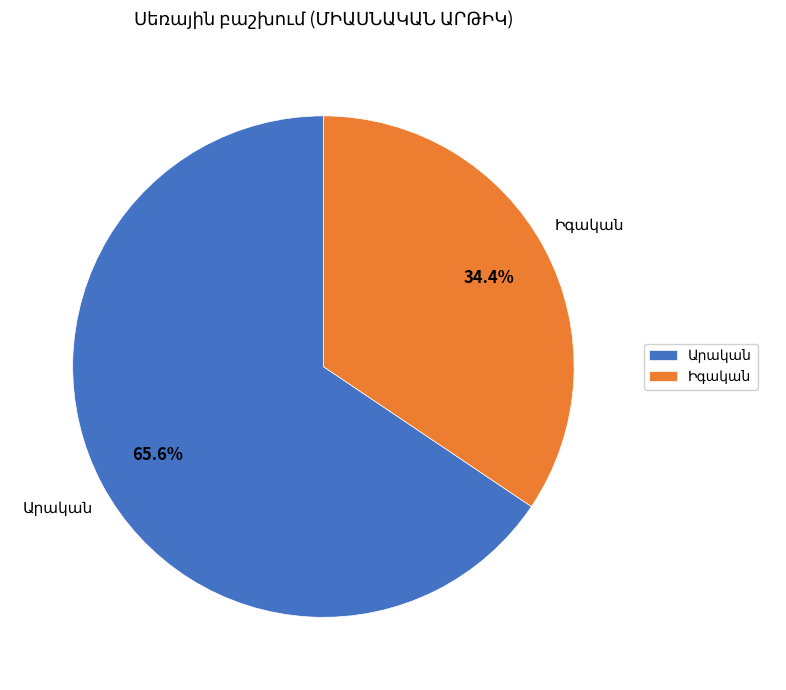

How many slices are in this pie chart?

2